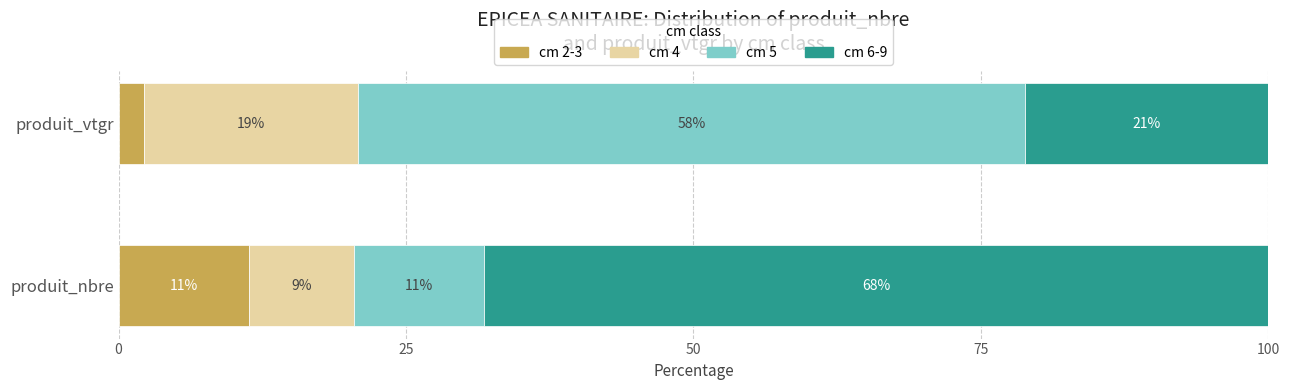

Rank the series by their maximum value, from highest to lowest.

cm 6-9, cm 5, cm 4, cm 2-3